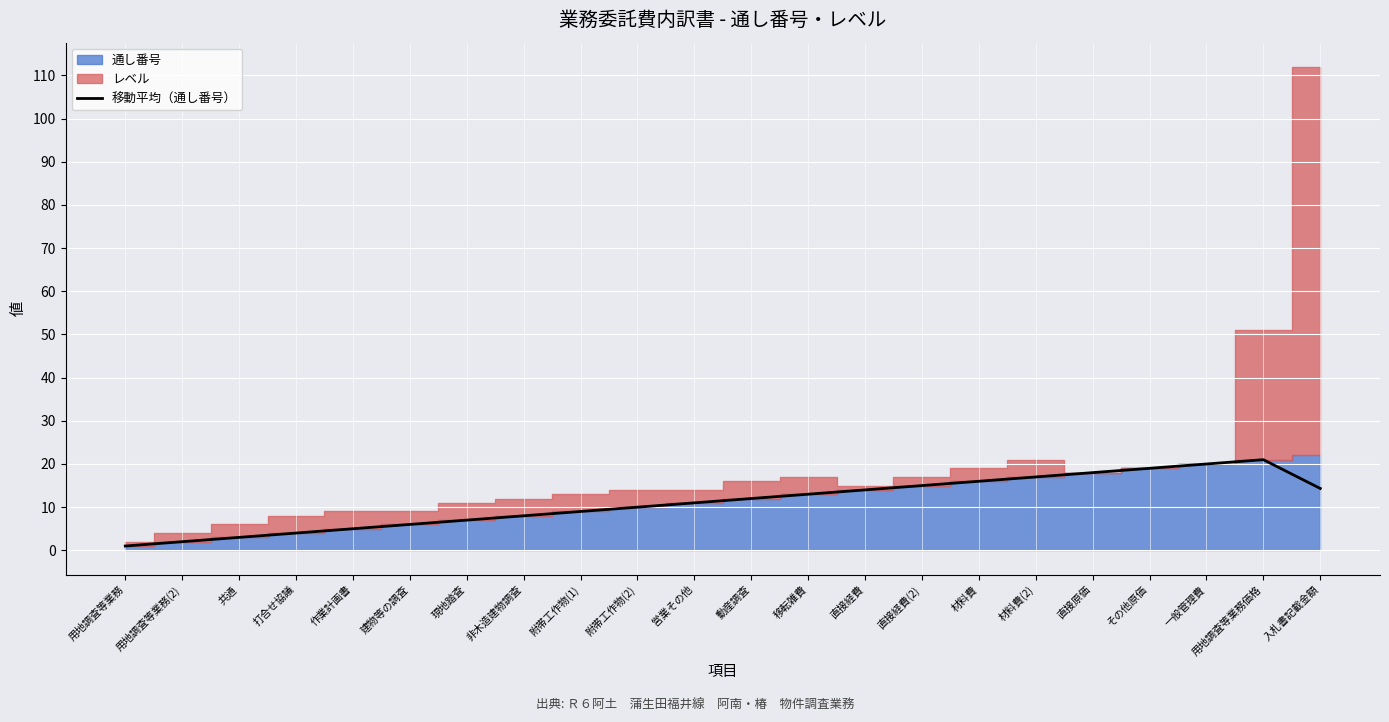

At which label does the data first exceed 12?

移転雑費